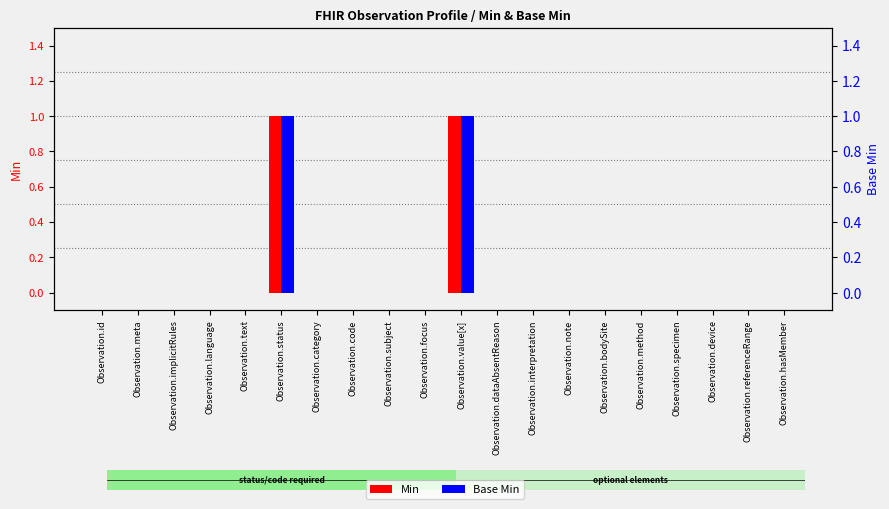

Count the Min values in the range 0 to 1.

20